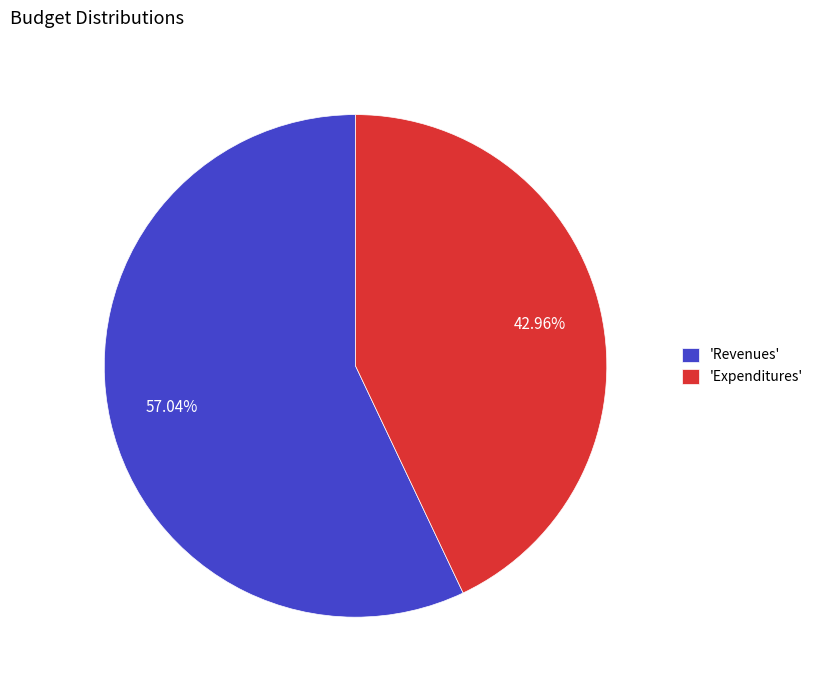

What is the largest slice in the pie chart?

'Revenues'